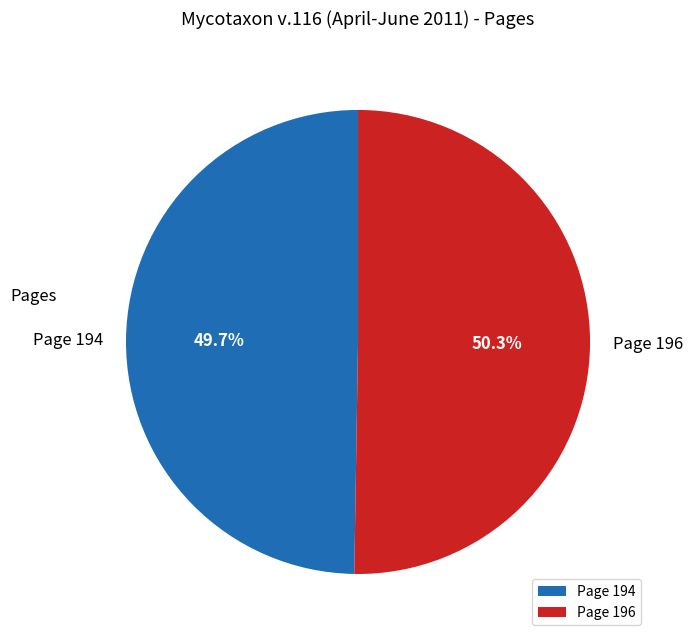

True or false: Page 196 accounts for 39% of the total.

False